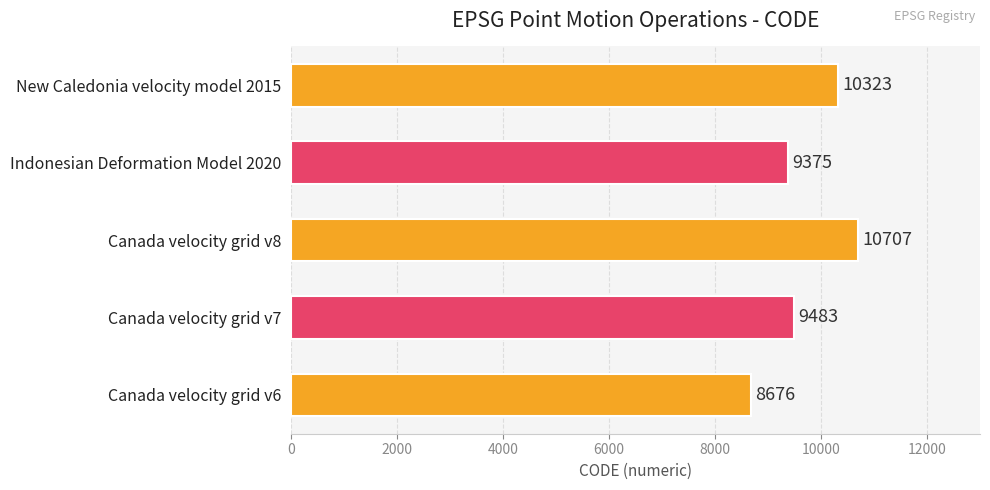

Rank the categories by value from lowest to highest.

Canada velocity grid v6, Indonesian Deformation Model 2020, Canada velocity grid v7, New Caledonia velocity model 2015, Canada velocity grid v8